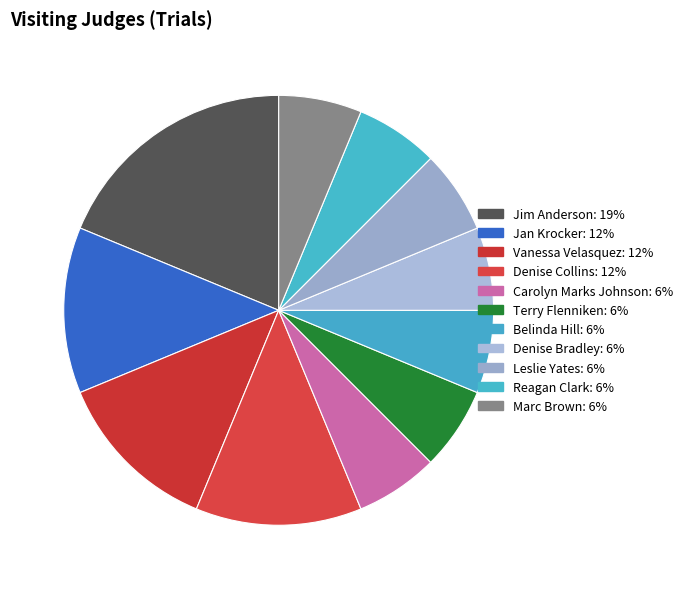

Do Leslie Yates and Denise Collins together represent more than half of the pie?

No